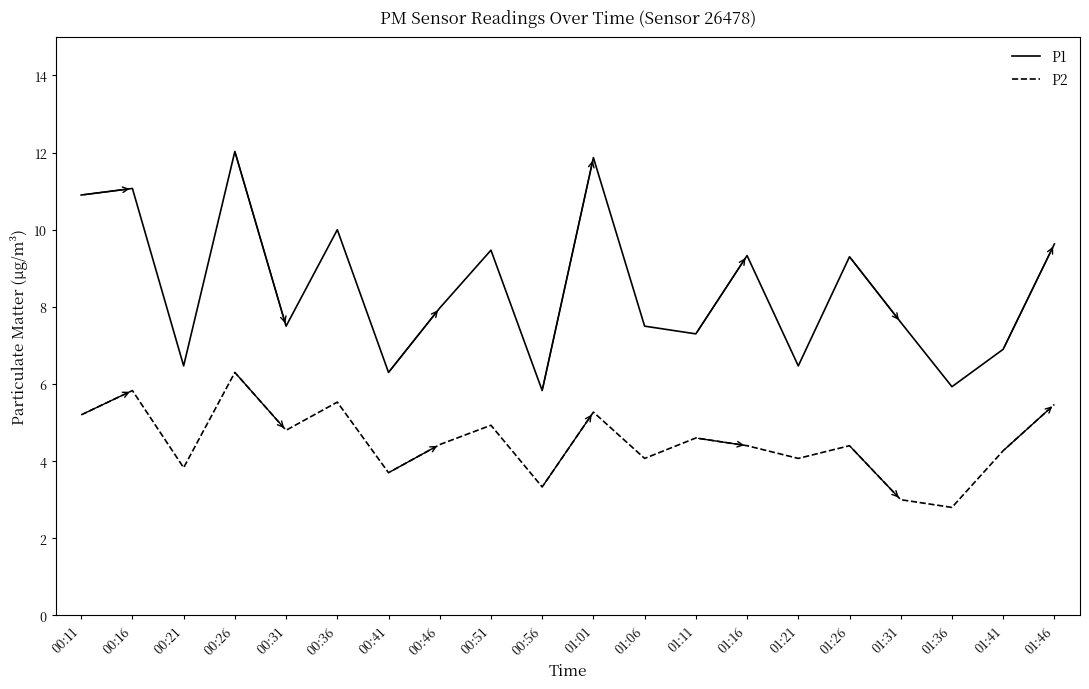

Reading left to right, extract all data points from this chart.

P1: 00:11=28.9	00:16=29.1	00:21=24.5	00:26=30.0	00:31=25.5	00:36=28.0	00:41=24.3	00:46=26.0	00:51=27.5	00:56=23.8	01:01=29.9	01:06=25.5	01:11=25.3	01:16=27.3	01:21=24.5	01:26=27.3	01:31=25.6	01:36=23.9	01:41=24.9	01:46=27.6
P2: 00:11=23.2	00:16=23.8	00:21=21.8	00:26=24.3	00:31=22.8	00:36=23.5	00:41=21.7	00:46=22.4	00:51=22.9	00:56=21.3	01:01=23.3	01:06=22.1	01:11=22.6	01:16=22.4	01:21=22.1	01:26=22.4	01:31=21.0	01:36=20.8	01:41=22.3	01:46=23.5